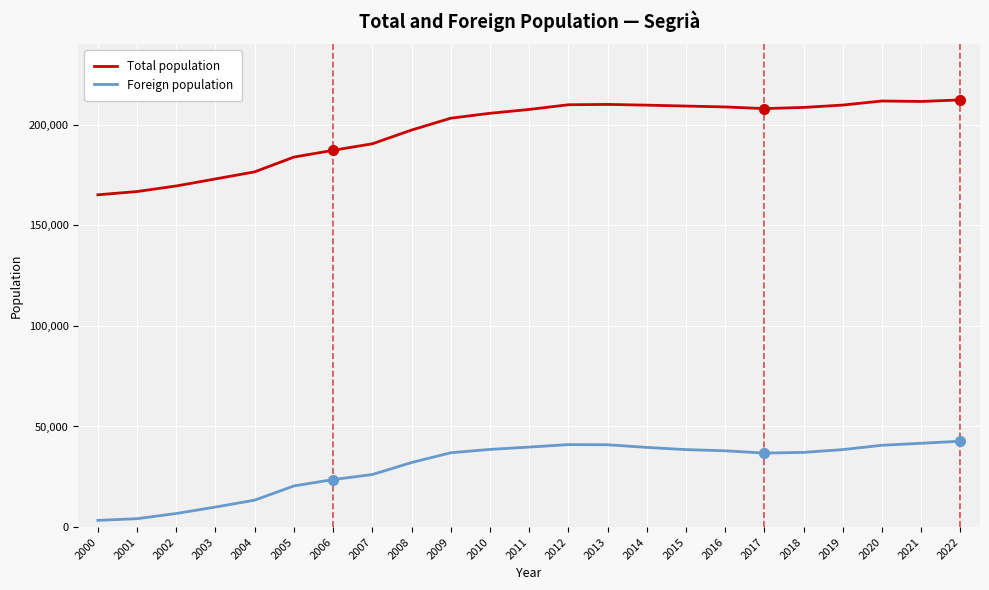

Is the value of Foreign population at 2003 greater than the value of Total population at 2001?

No